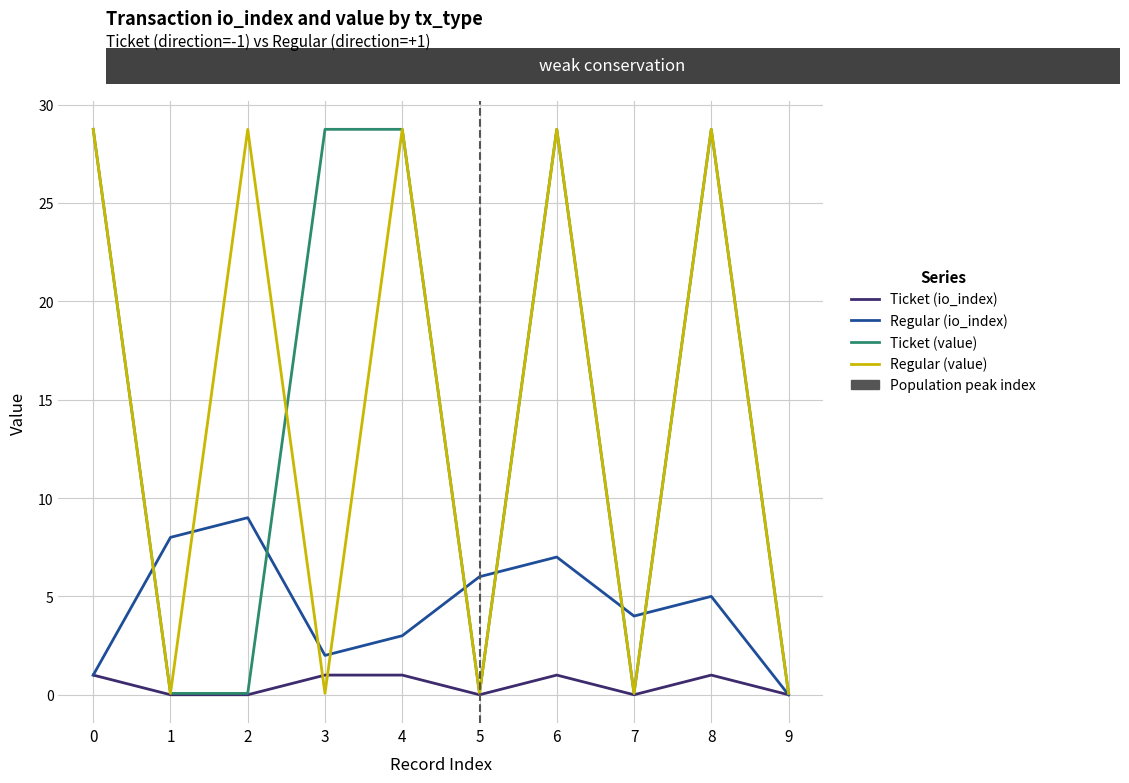

Reading left to right, what are all the values shown in this chart?

Ticket (io_index): 1.0	0.0	0.0	1.0	1.0	0.0	1.0	0.0	1.0	0.0
Regular (io_index): 1.0	8.0	9.0	2.0	3.0	6.0	7.0	4.0	5.0	0.0
Ticket (value): 28.7	0.1	0.1	28.7	28.7	0.1	28.7	0.1	28.7	0.1
Regular (value): 28.7	0.1	28.7	0.1	28.7	0.1	28.7	0.1	28.7	0.1